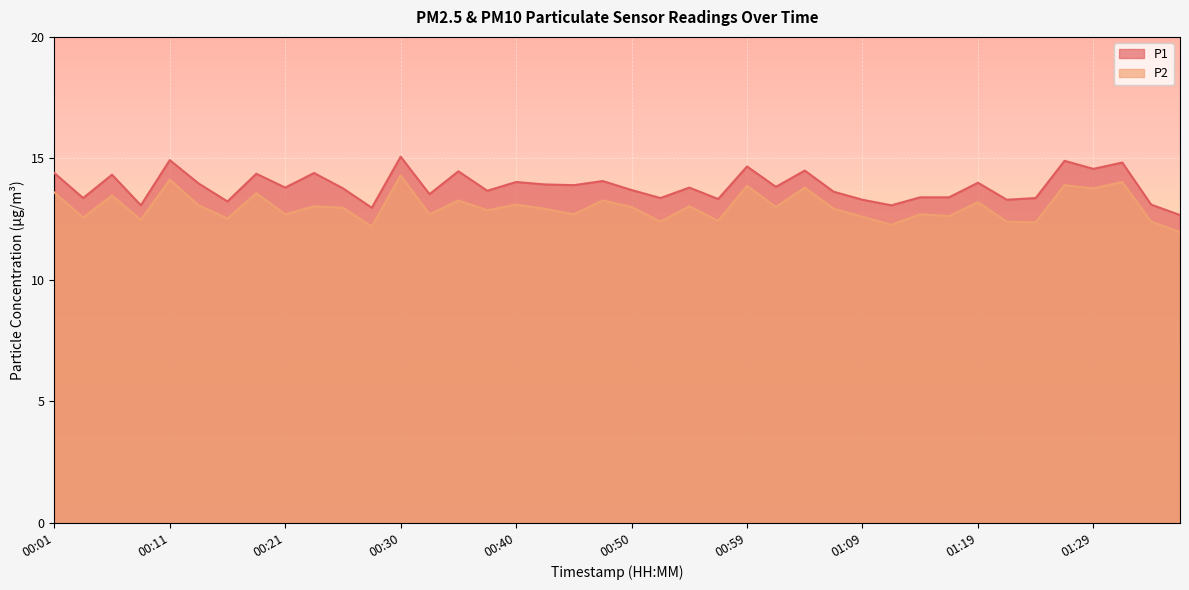

What is the label of the 32nd point from the left?

01:16